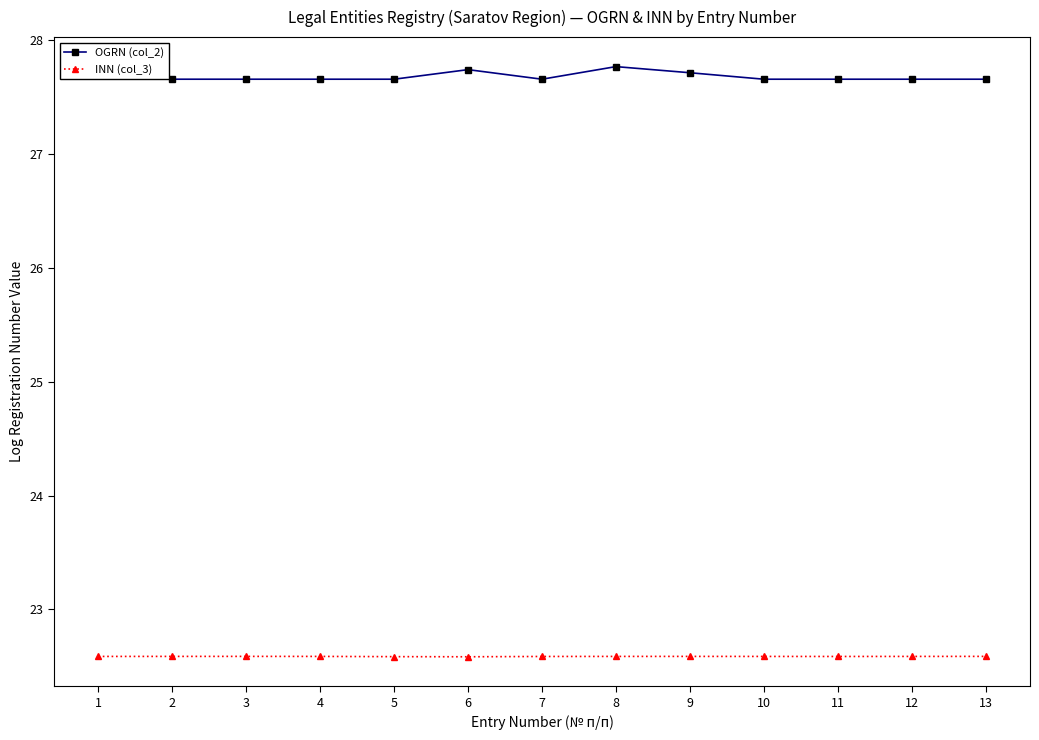

At 6, list the series in order from largest to smallest.

OGRN (col_2), INN (col_3)